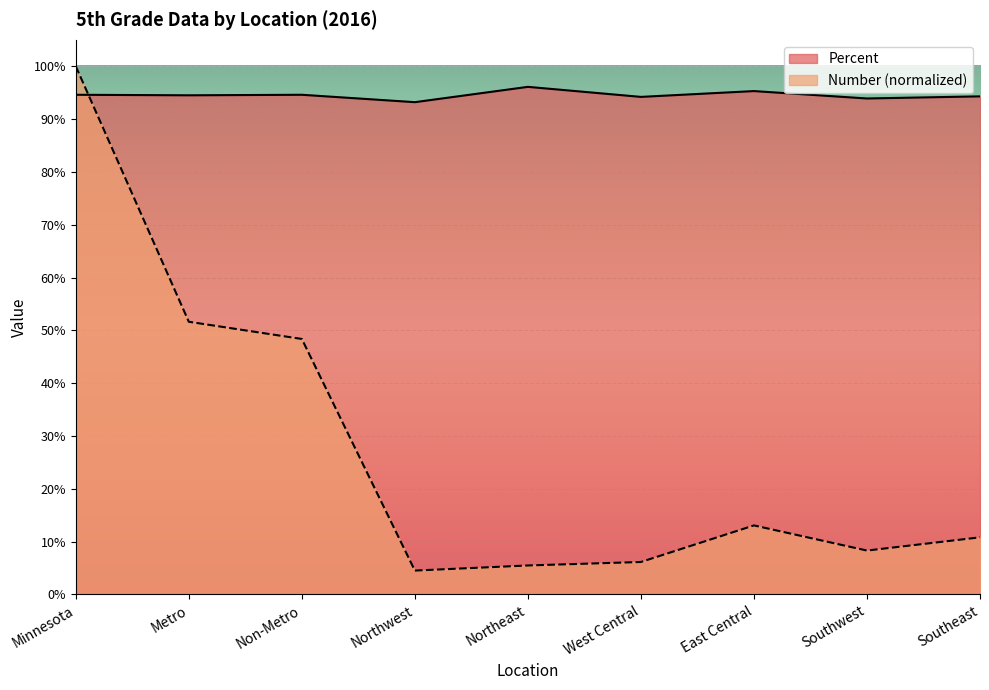

Does the chart display data point markers on the line(s)?

No